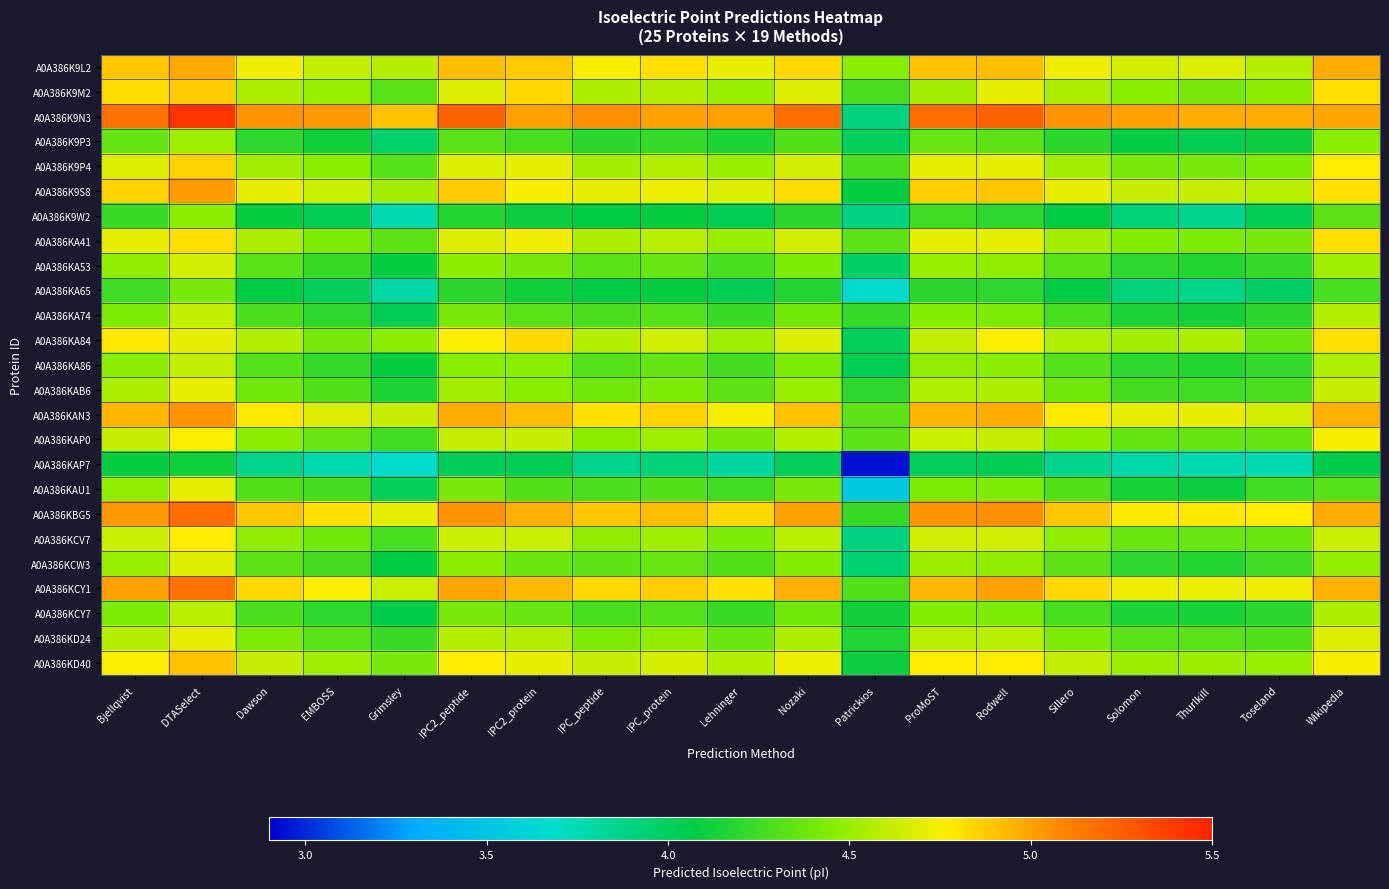

Which series has the widest spread of values?

A0A386K9N3